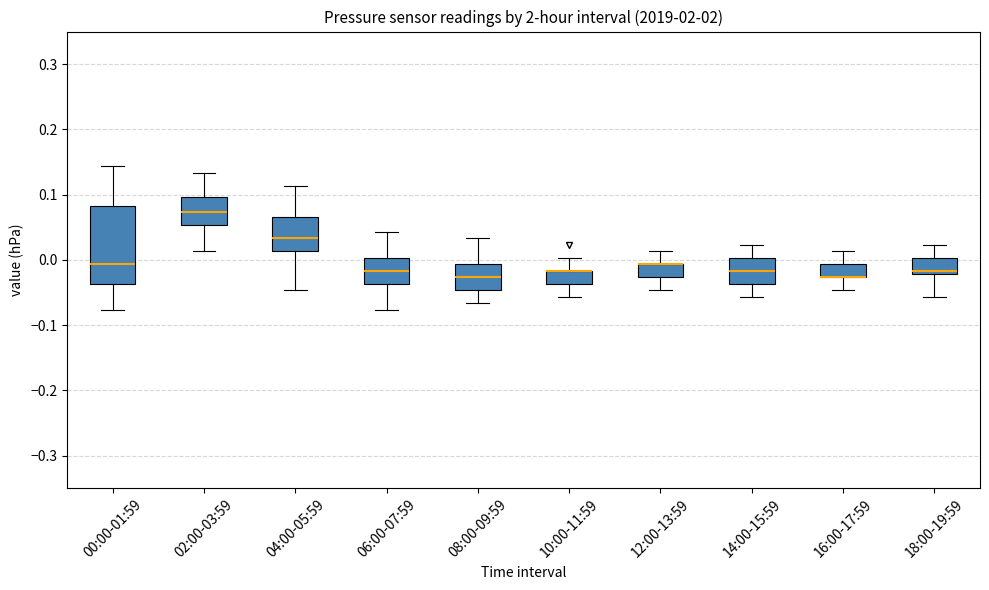

Where is the lower edge of the box for 04:00-05:59 on the y-axis? The values are not printed on the chart, so give them approximately, as read against the axis.

0.01